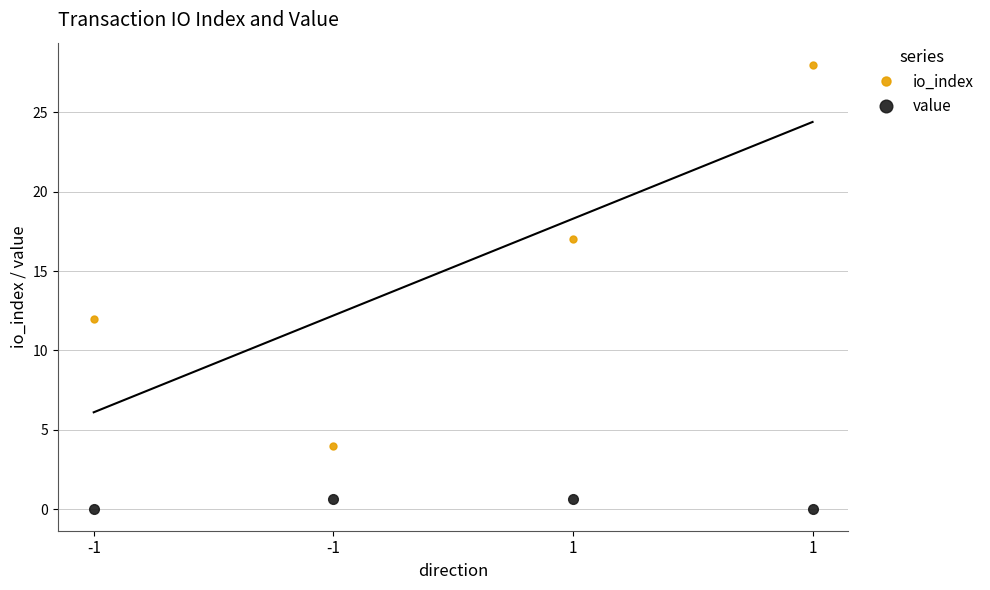

How many categories are shown in the chart?

4